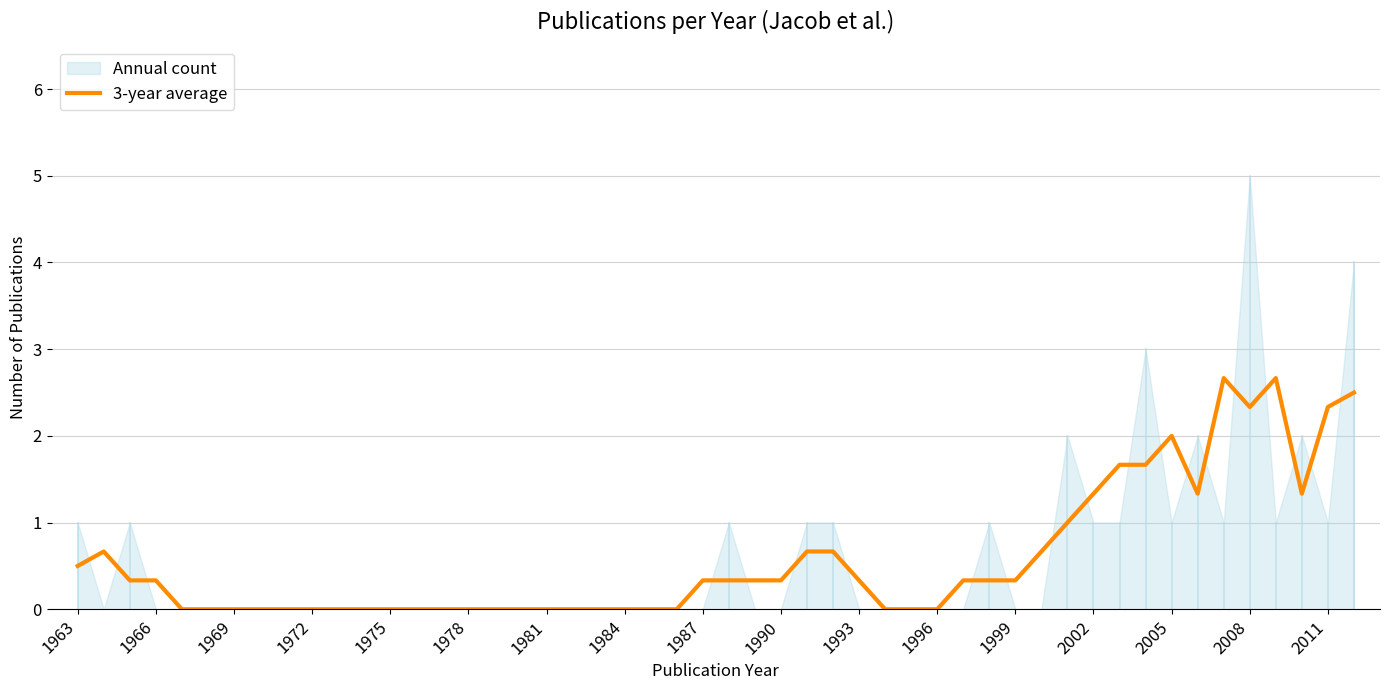

Is it true that 3-year average equals -1.2 at 1984?

False